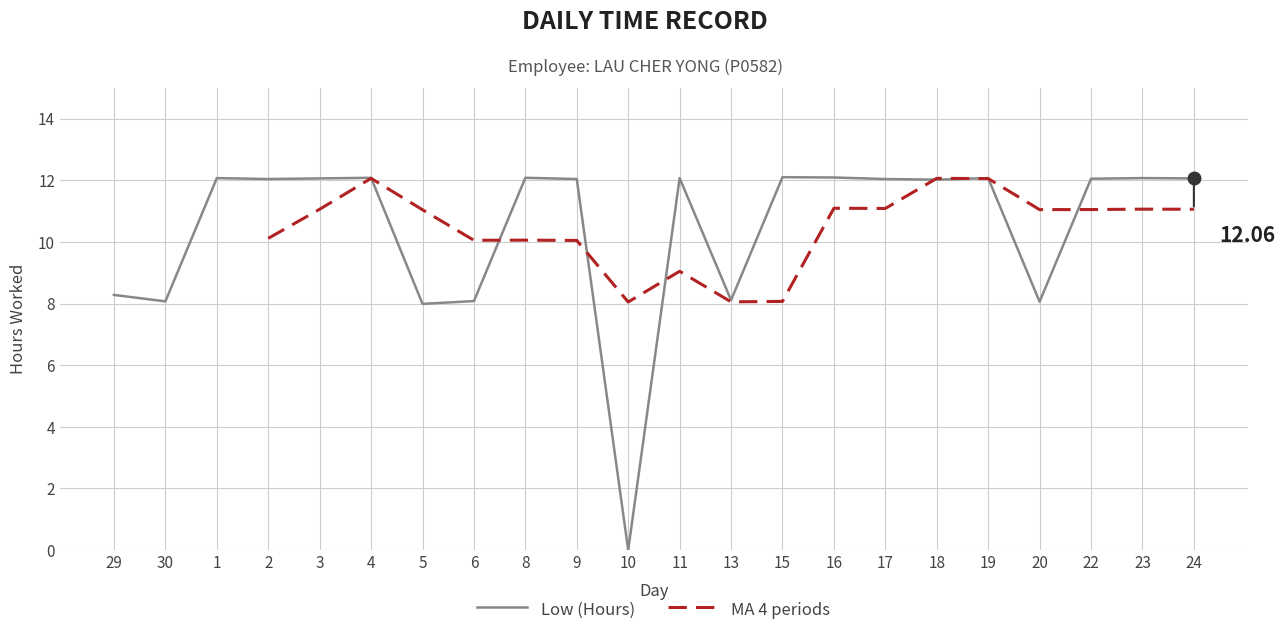

Reading left to right, what are all the values shown in this chart?

29=8.3	30=8.1	1=12.1	2=12.0	3=12.1	4=12.1	5=8.0	6=8.1	8=12.1	9=12.0	10=0.0	11=12.1	13=8.1	15=12.1	16=12.1	17=12.0	18=12.0	19=12.1	20=8.1	22=12.1	23=12.1	24=12.1